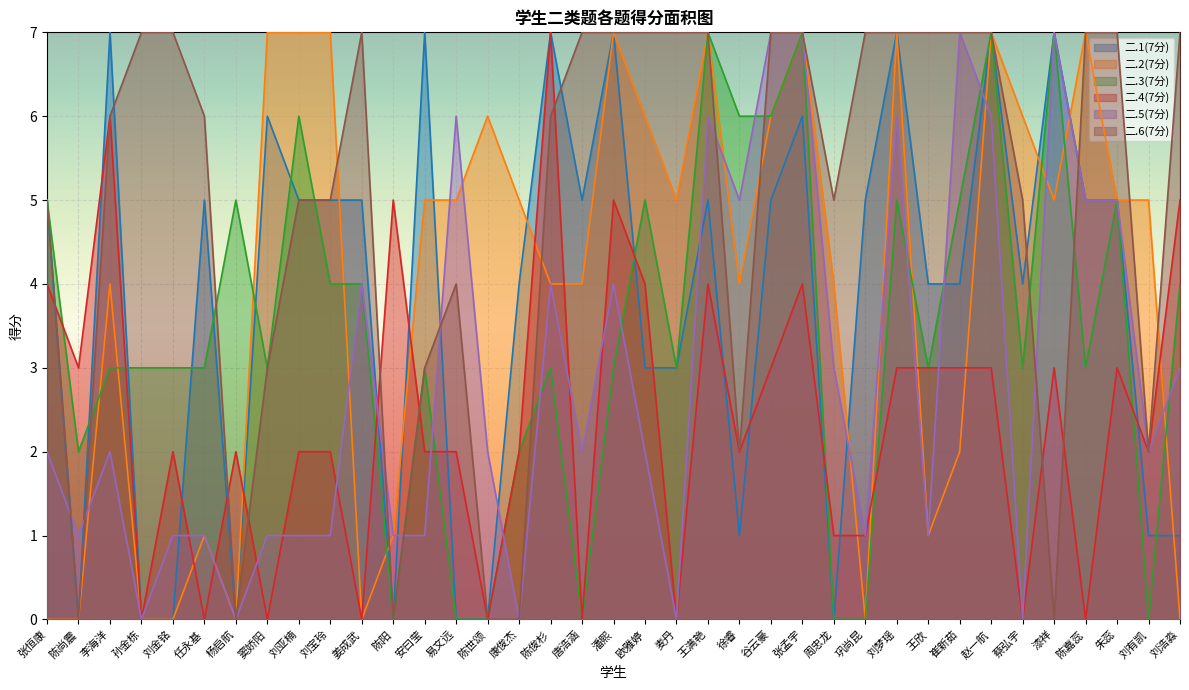

The value of 二.4(7分) at 王满艳 is 1. True or false?

False